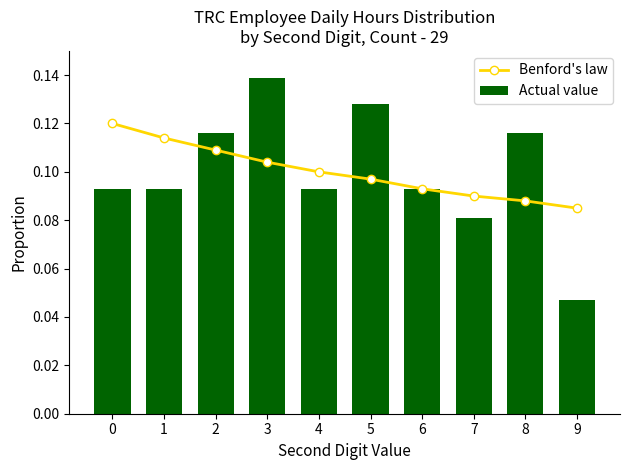

The Actual value series shows 0.1 at 7. True or false?

True